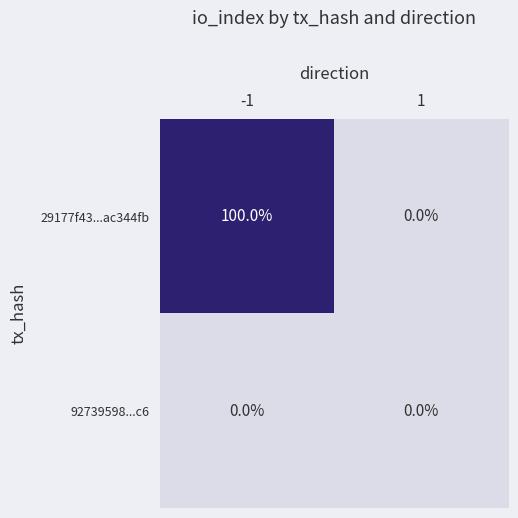

What is the difference between the highest and lowest values at -1?

100